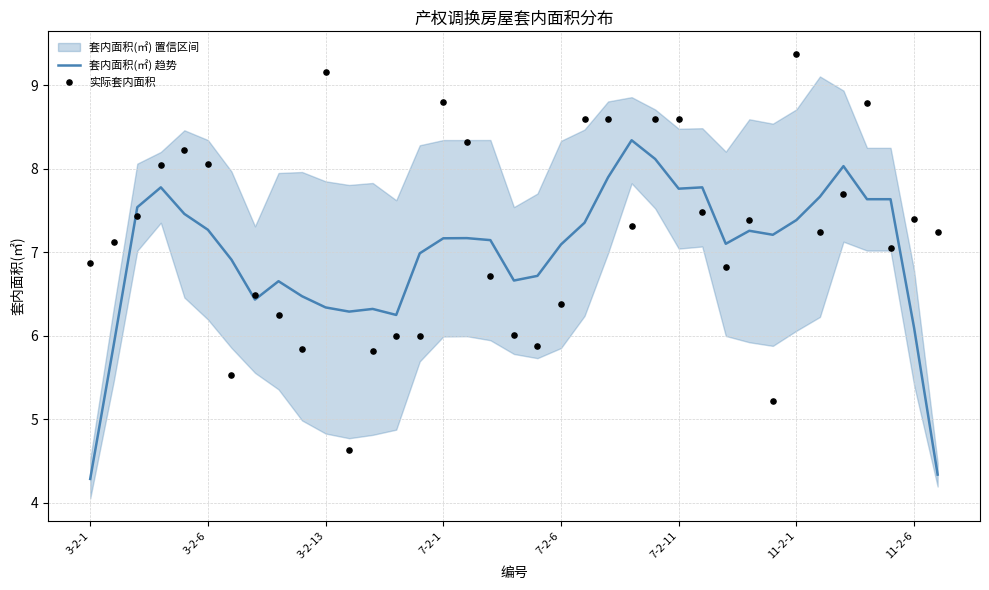

Which series reaches the maximum Y coordinate?

实际套内面积